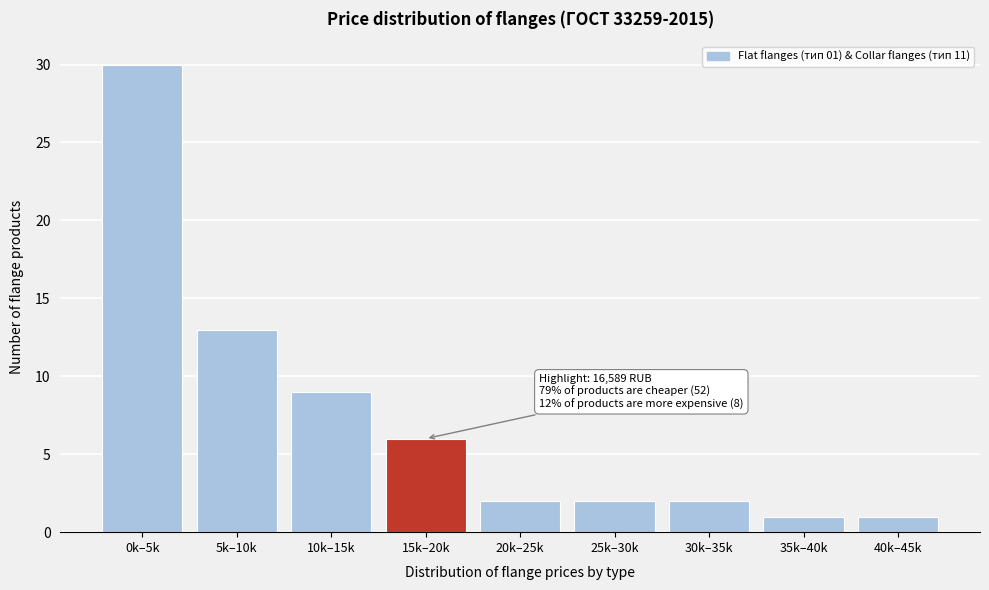

Reading left to right, list all the values displayed in this chart.

30	13	9	6	2	2	2	1	1